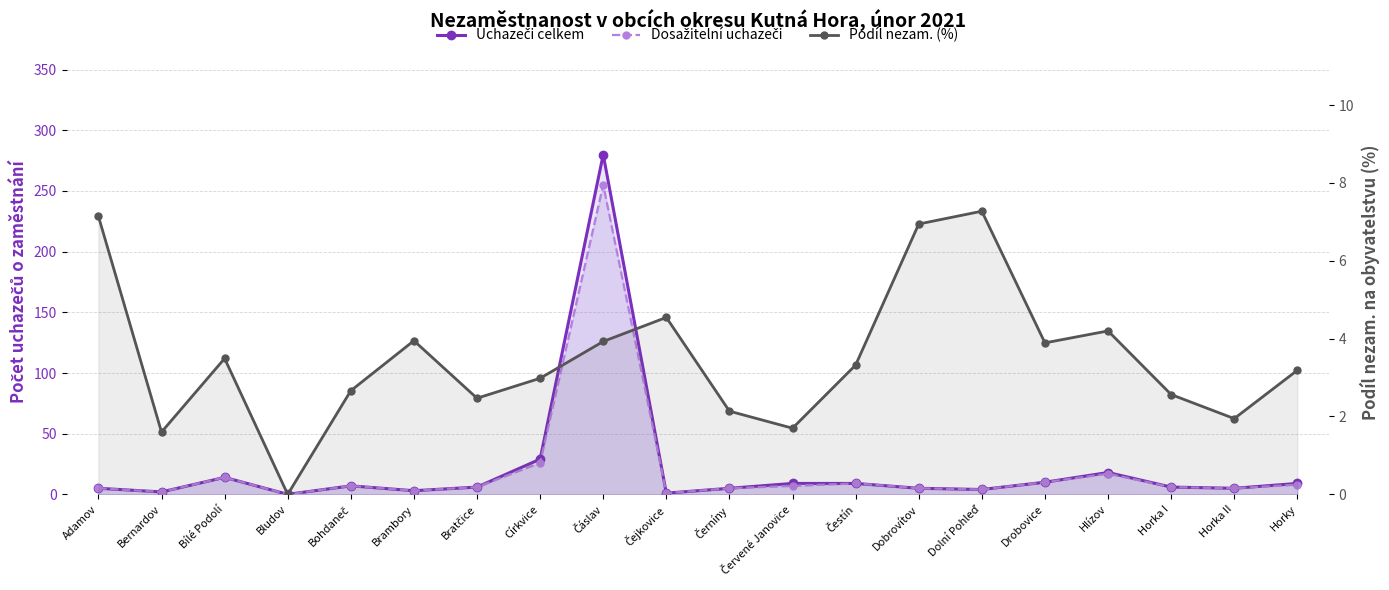

Which series has the widest spread of values?

Uchazeči celkem